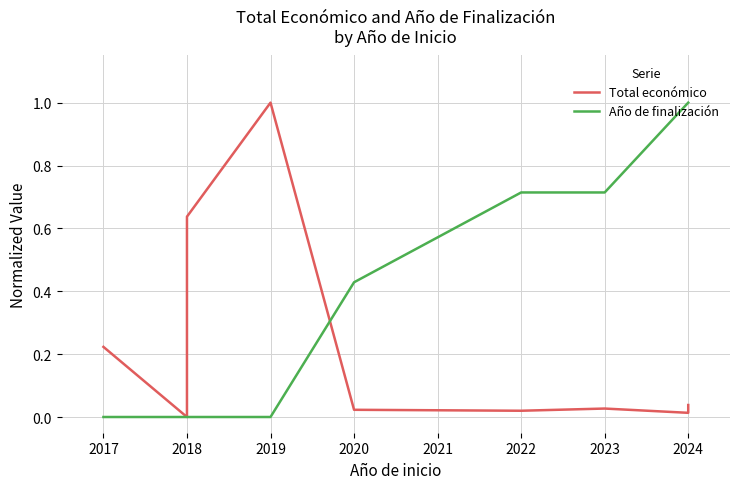

Which series has the largest total across all categories?

Año de finalización